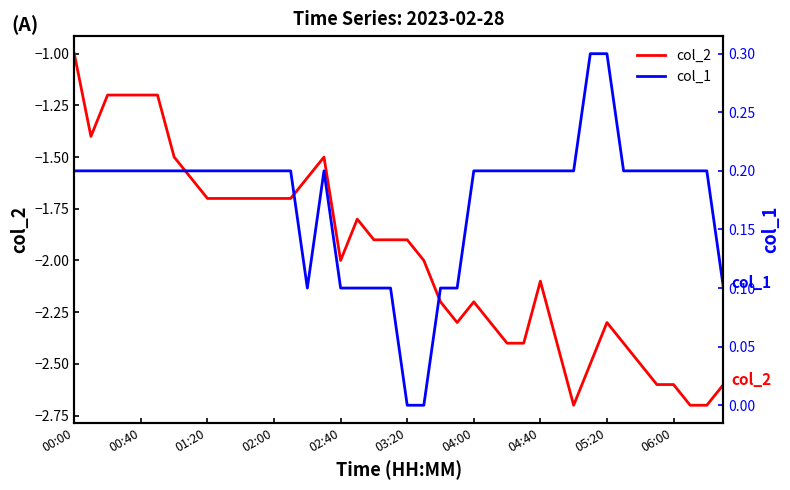

The col_2 series shows -0.4 at 00:40. True or false?

False